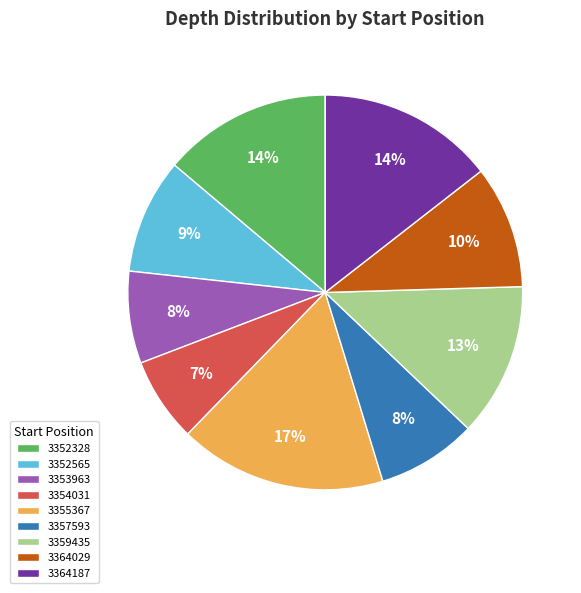

What percentage is the 3352565 slice, to the nearest percent?

9%